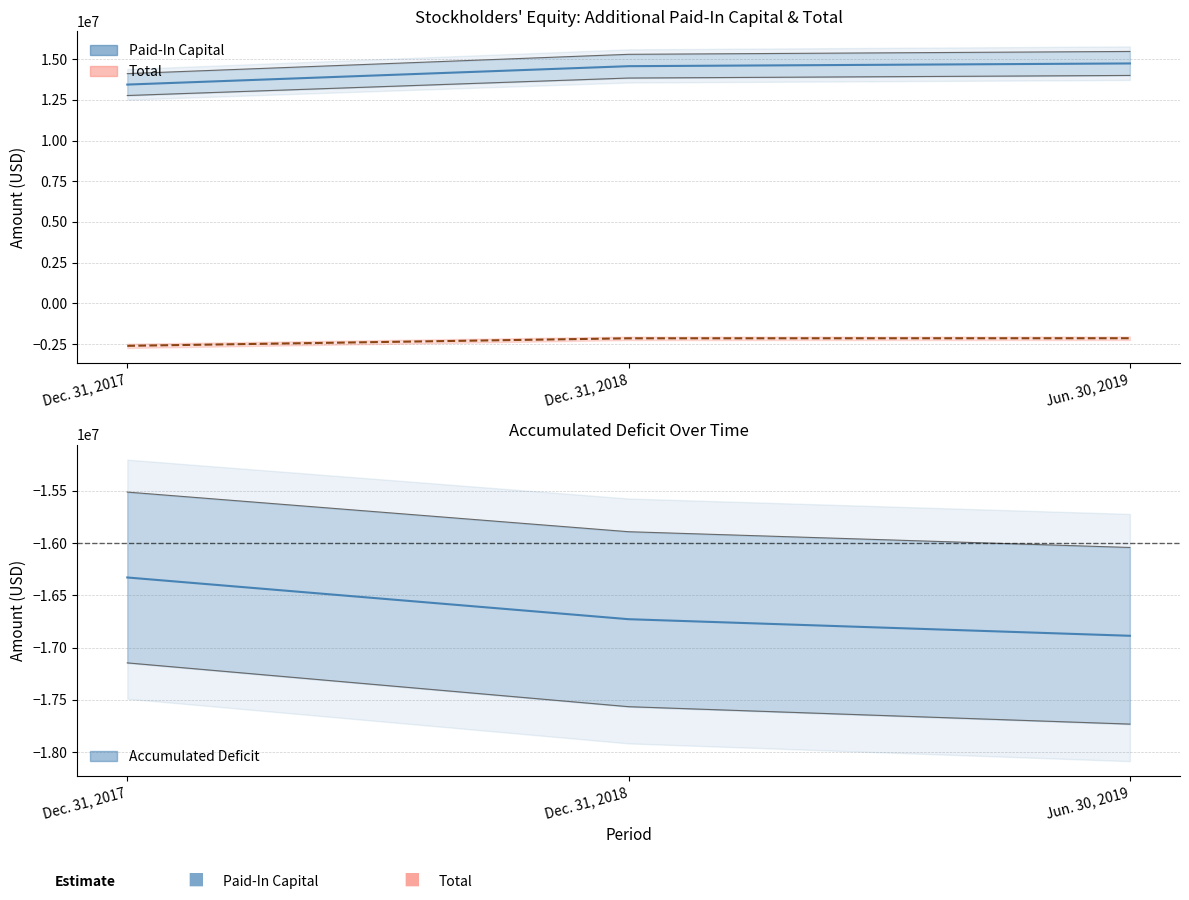

Reading right to left, what are all the values shown in this chart?

Additional Paid-In Capital: 14740801	14572754	13442255
Total: -2143149	-2147392	-2610726
Accumulated Deficit: -16886235	-16727698	-16328812